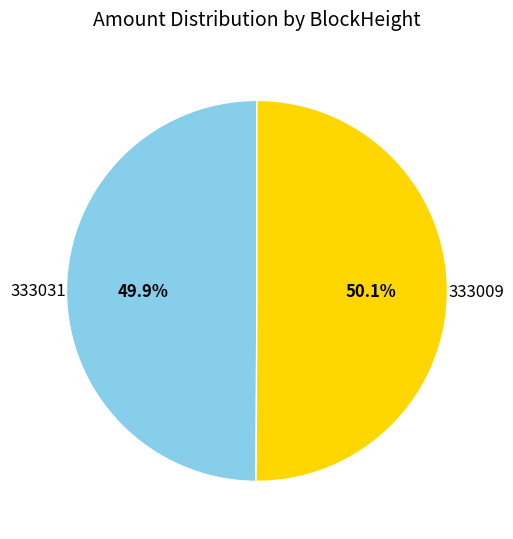

Is there a majority slice in this chart?

Yes